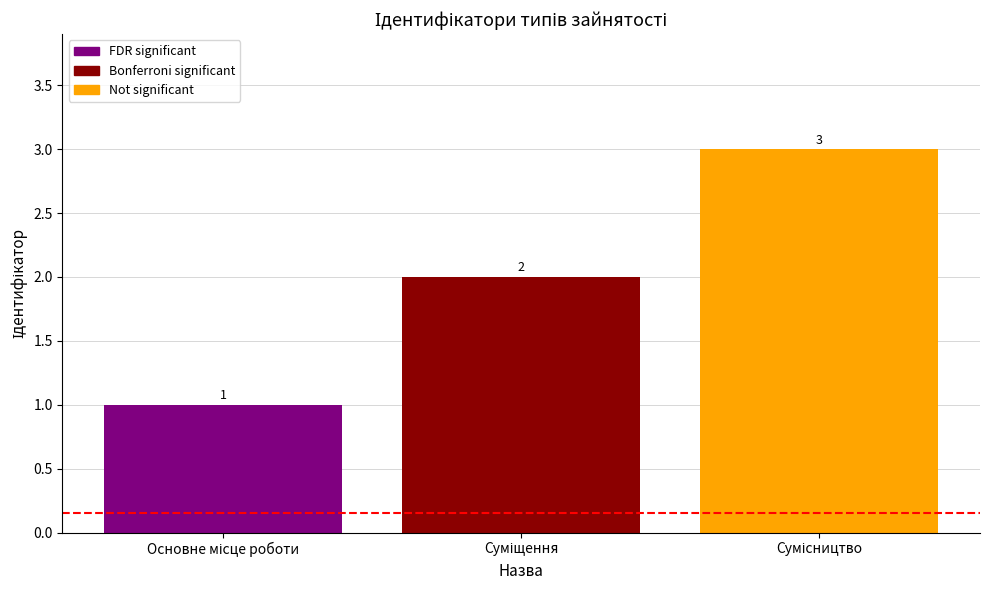

How many values are below 2?

1